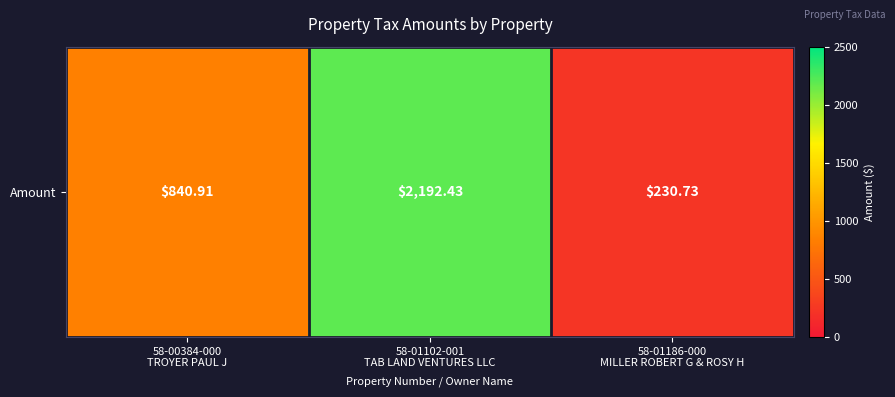

What is the change in value from 58-00384-000
TROYER PAUL J to 58-01102-001
TAB LAND VENTURES LLC?

+1351.5